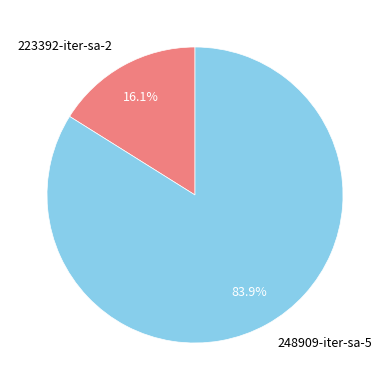

To the nearest percent, what is the average slice percentage?

50%